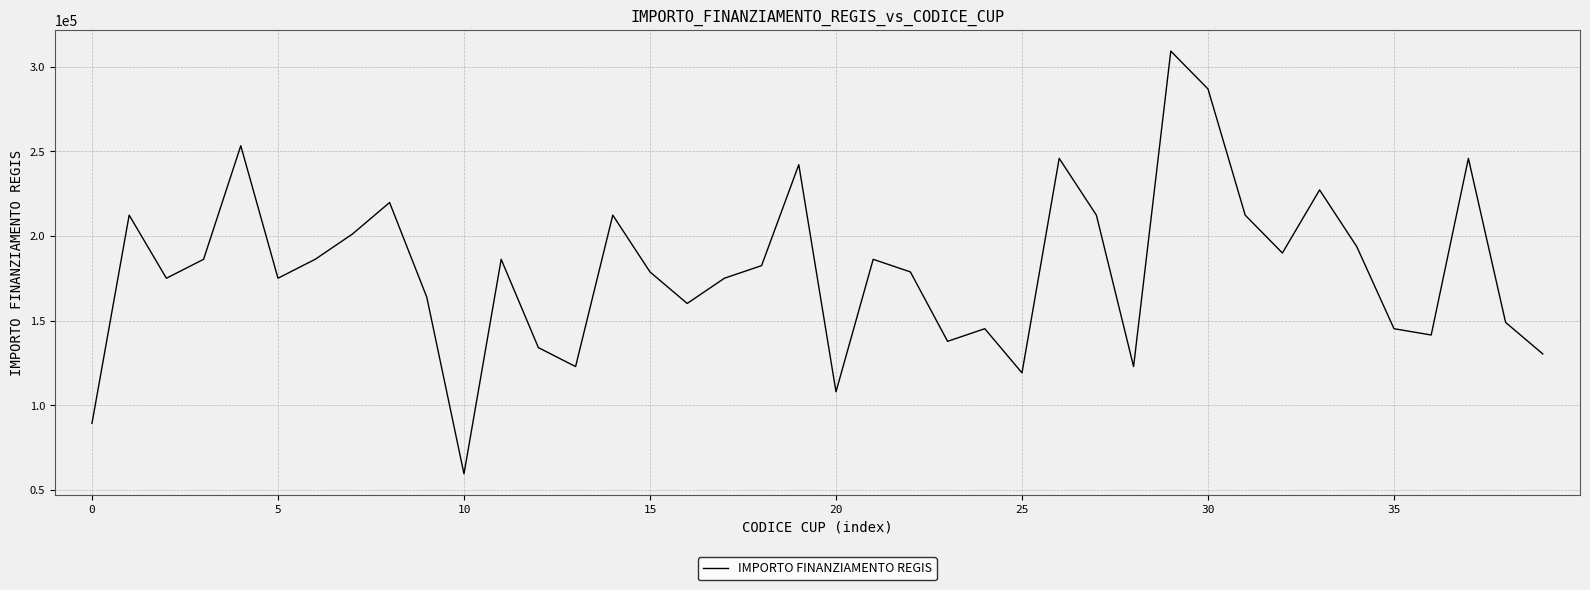

What is the difference between the maximum and minimum values?

249629.6